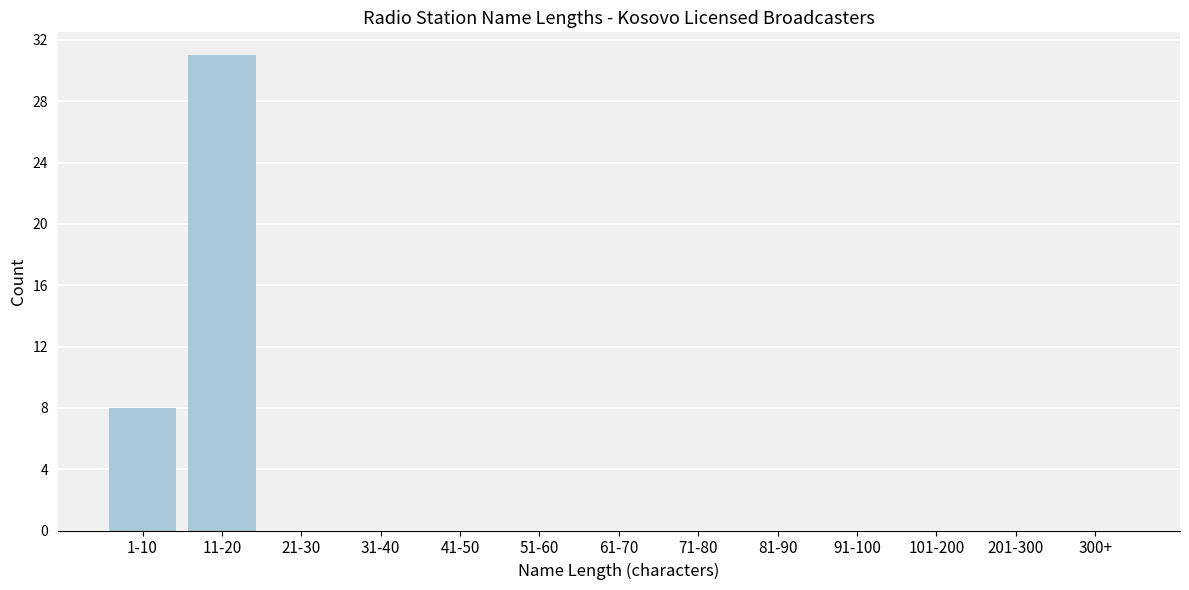

Reading right to left, transcribe all the data shown in this chart.

300+=0	201-300=0	101-200=0	91-100=0	81-90=0	71-80=0	61-70=0	51-60=0	41-50=0	31-40=0	21-30=0	11-20=31	1-10=8